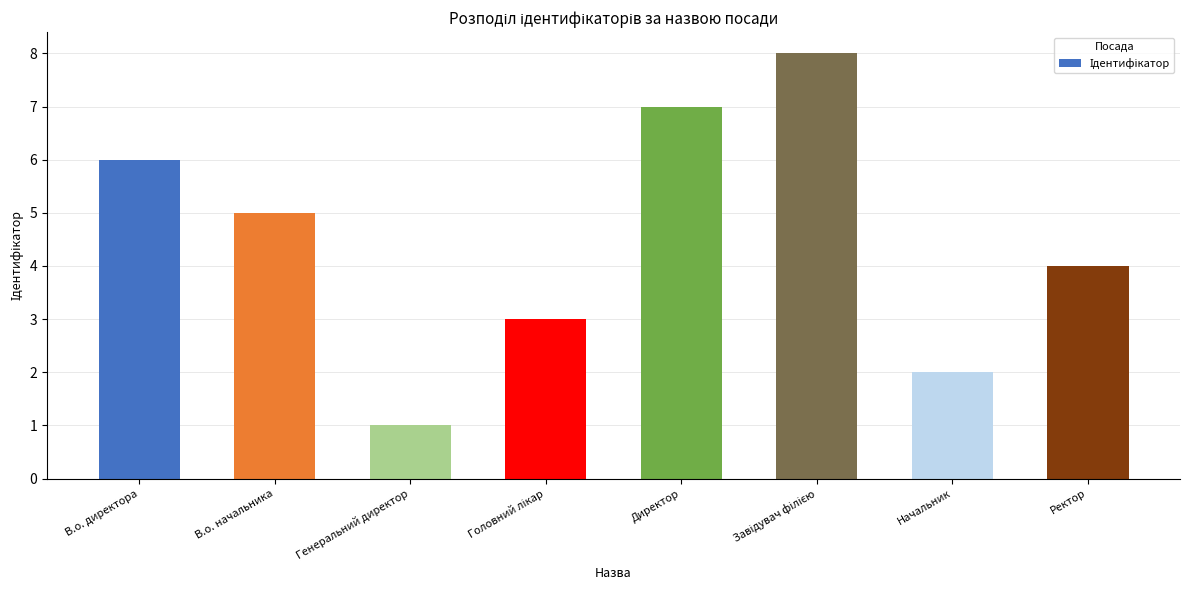

What is the change in value from В.о. начальника to Начальник?

-3